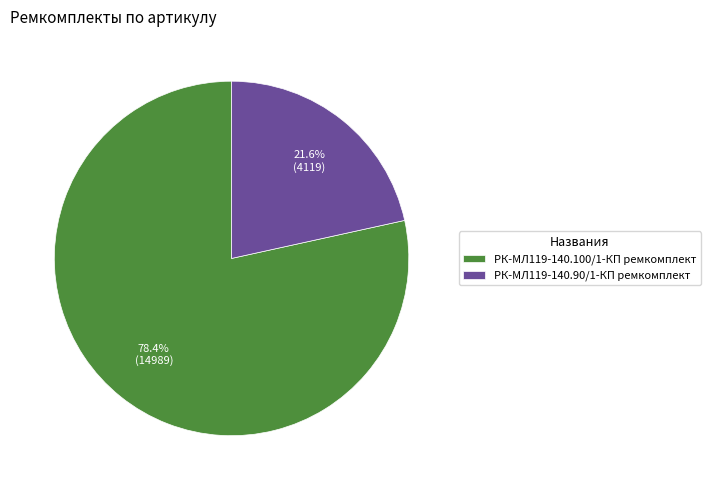

Is it true that РК-МЛ119-140.90/1-КП ремкомплект is 28% of the pie?

False